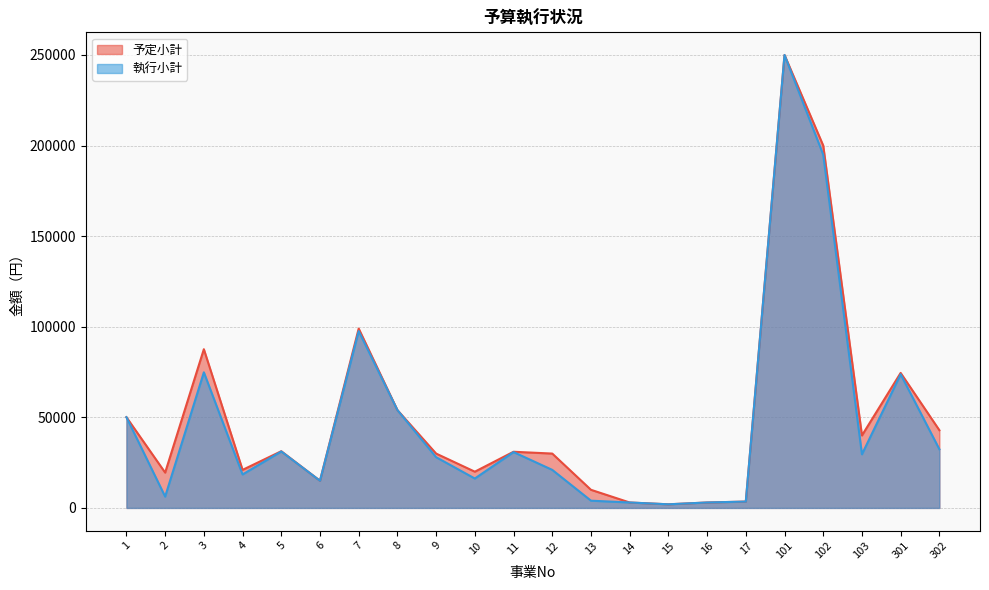

What value does the 執行小計 series have at 14?

3000